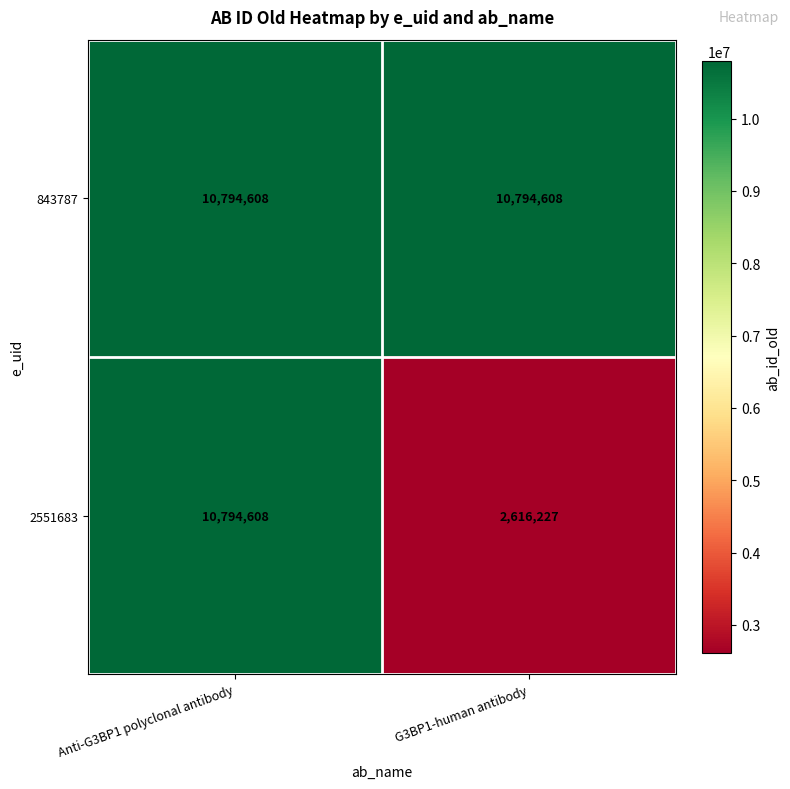

Is it true that 843787 equals 4057053 at G3BP1-human antibody?

False